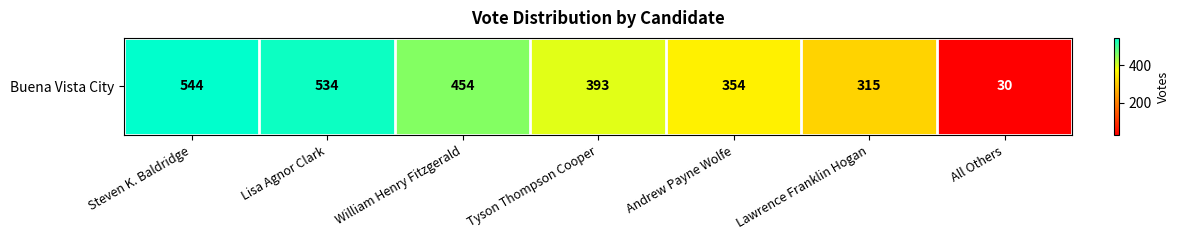

The chart shows a value of 668 at Tyson Thompson Cooper. True or false?

False